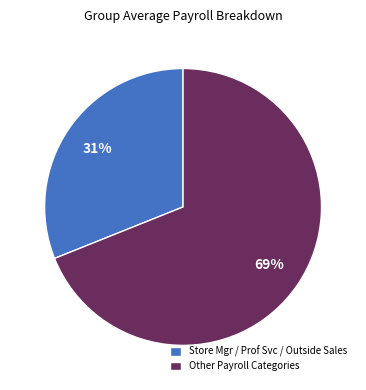

Is the sum of Store Mgr / Prof Svc / Outside Sales and Other Payroll Categories greater than half?

Yes